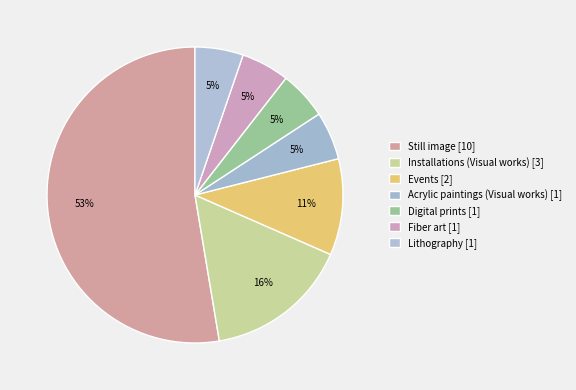

To the nearest percent, what is the difference between the Still image and Events slice percentages?

42%